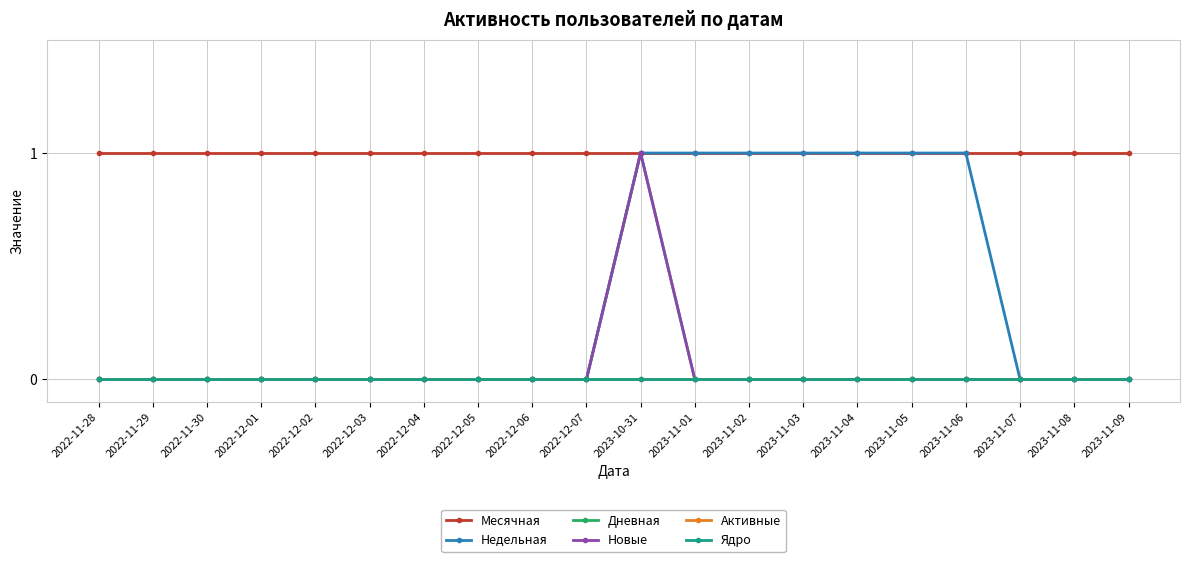

Does the chart have visible grid lines?

Yes